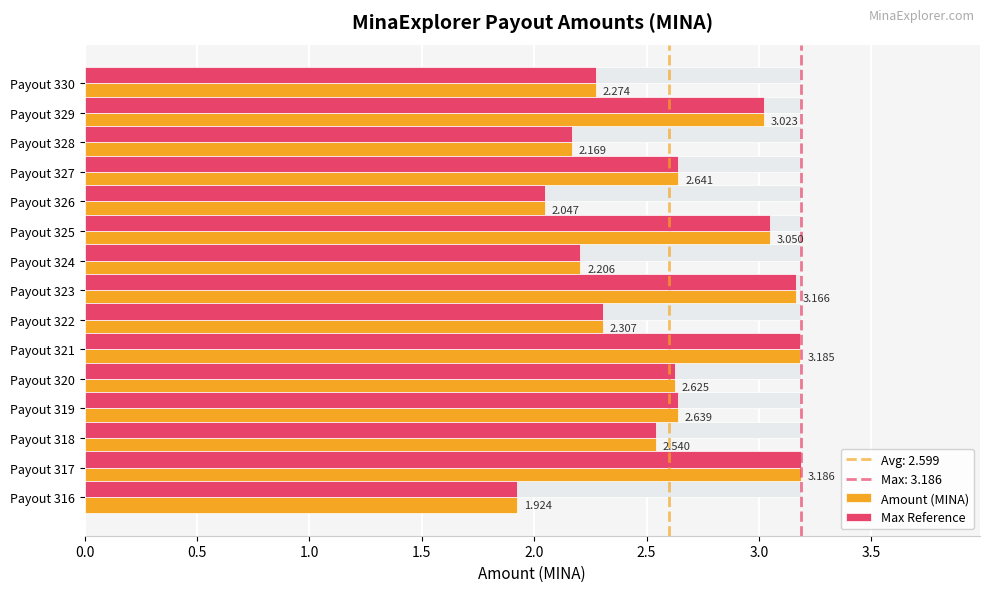

Between Payout 328 and Payout 323, which is larger?

Payout 323